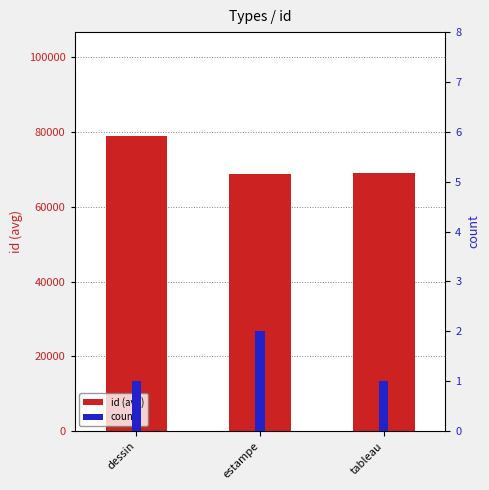

True or false: id (avg) has a value of 35510 at estampe.

False